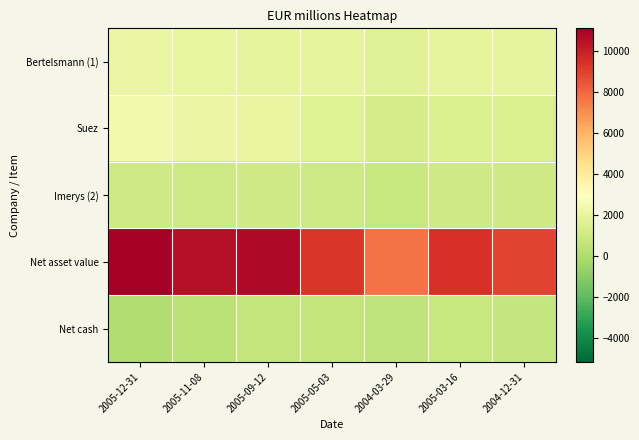

Reading left to right, extract all data points from this chart.

Bertelsmann (1): 2005-12-31=2090	2005-11-08=1965	2005-09-12=1902	2005-05-03=1893	2004-03-29=1673	2005-03-16=1885	2004-12-31=1885
Suez: 2005-12-31=2418	2005-11-08=2084	2005-09-12=2043	2005-05-03=1563	2004-03-29=1198	2005-03-16=1465	2004-12-31=1422
Imerys (2): 2005-12-31=1023	2005-11-08=969	2005-09-12=1022	2005-05-03=948	2004-03-29=791	2005-03-16=990	2004-12-31=1034
Net asset value: 2005-12-31=11110	2005-11-08=10527	2005-09-12=10766	2005-05-03=9270	2004-03-29=7704	2005-03-16=9425	2004-12-31=8889
Net cash: 2005-12-31=56	2005-11-08=402	2005-09-12=607	2005-05-03=613	2004-03-29=517	2005-03-16=786	2004-12-31=725